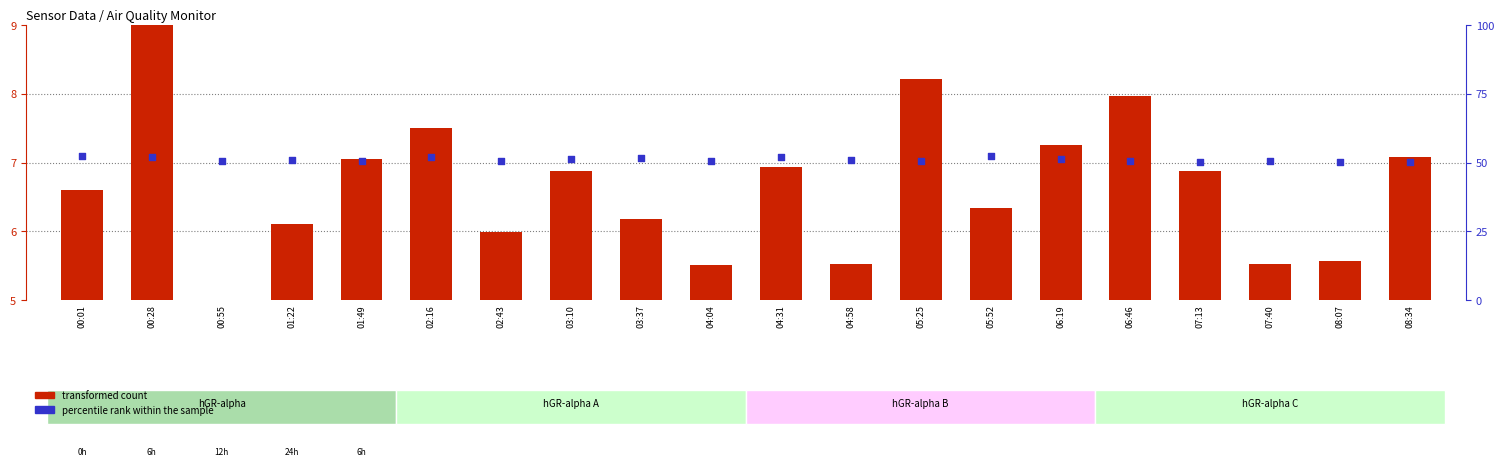

What are all the series names shown in the legend?

transformed count, percentile rank within the sample